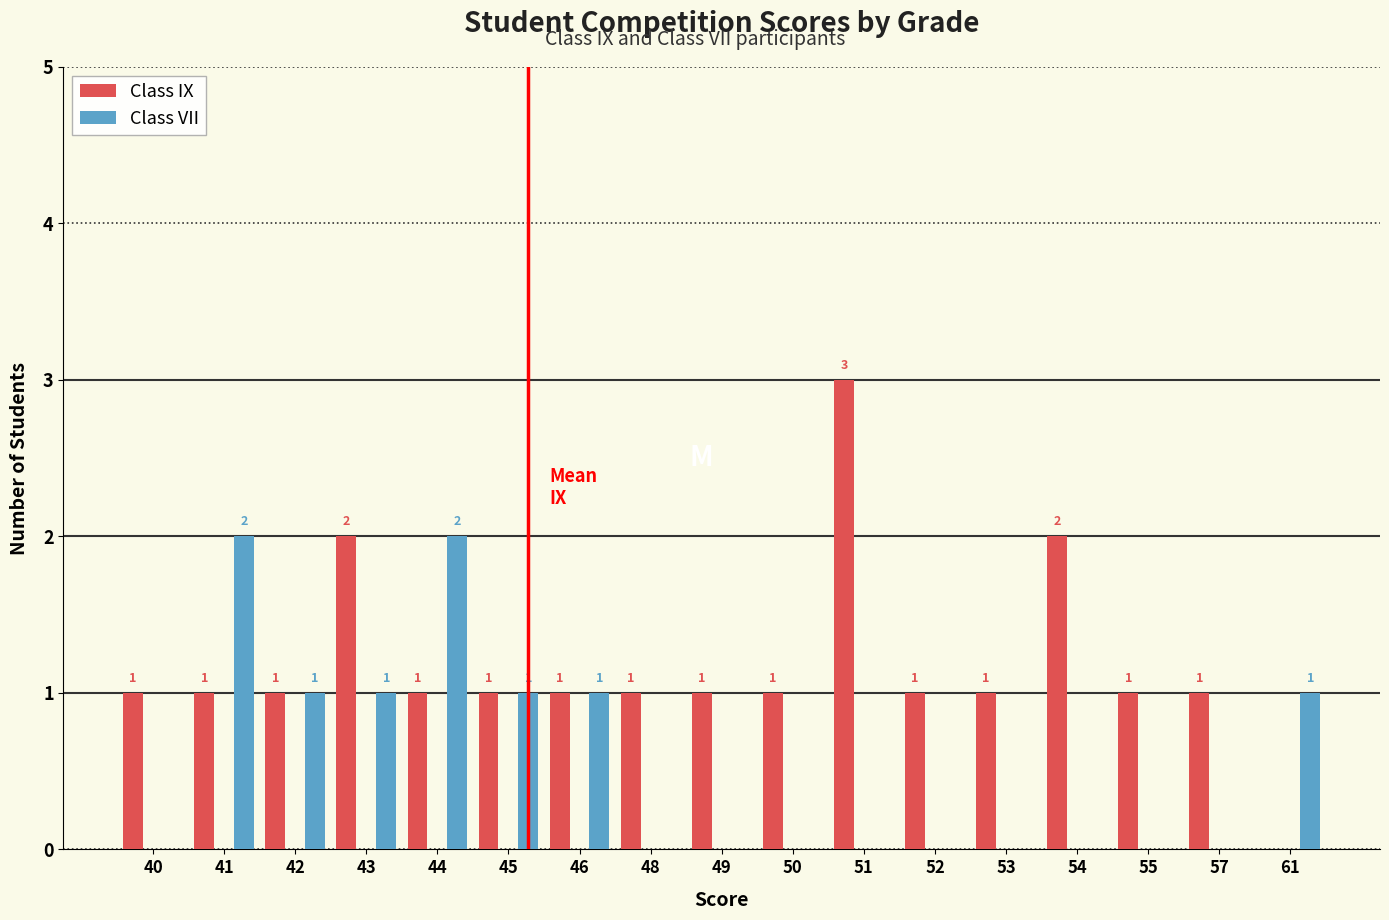

The value of Class VII at 52 is 0. True or false?

True